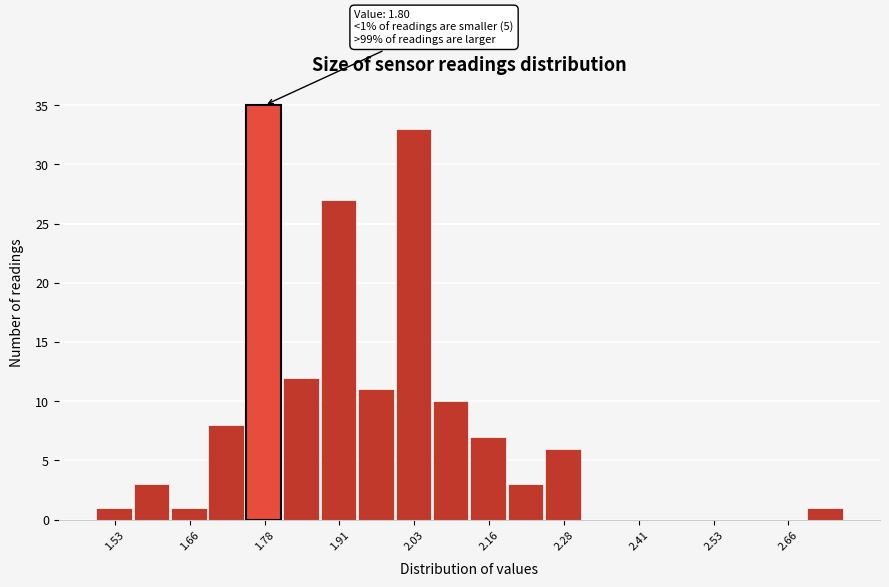

Read against the x-axis, roughly where is the centre of the tallest bar?

1.78